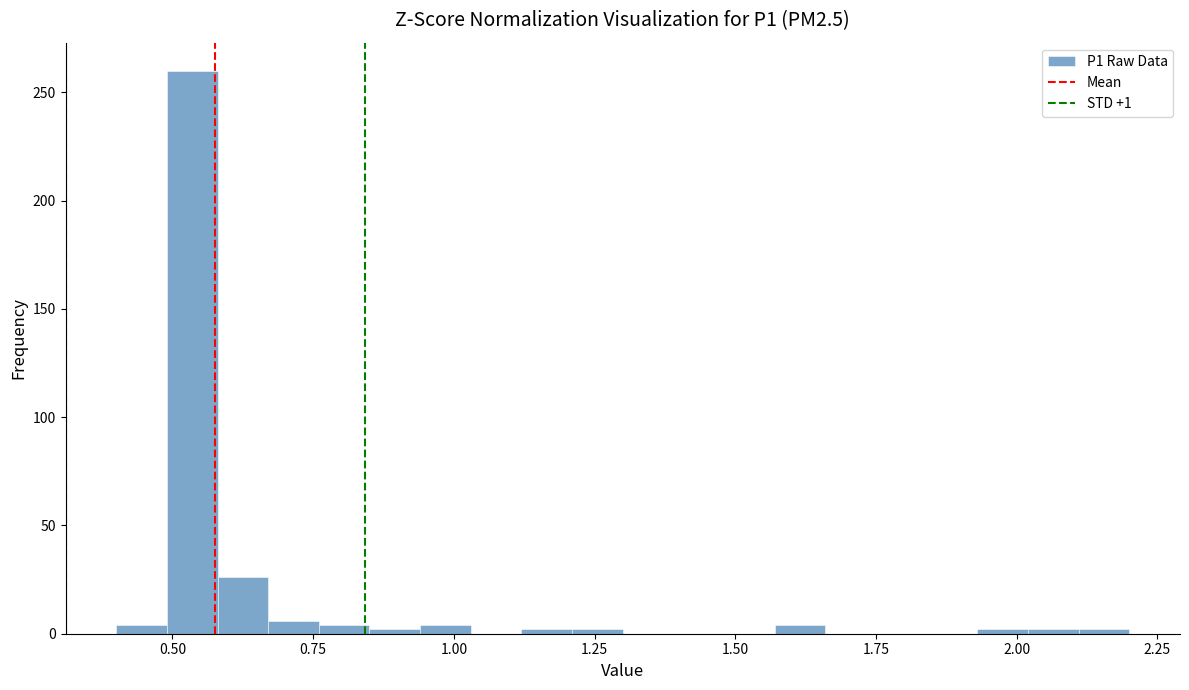

Read against the x-axis, roughly where is the centre of the tallest bar?

0.55